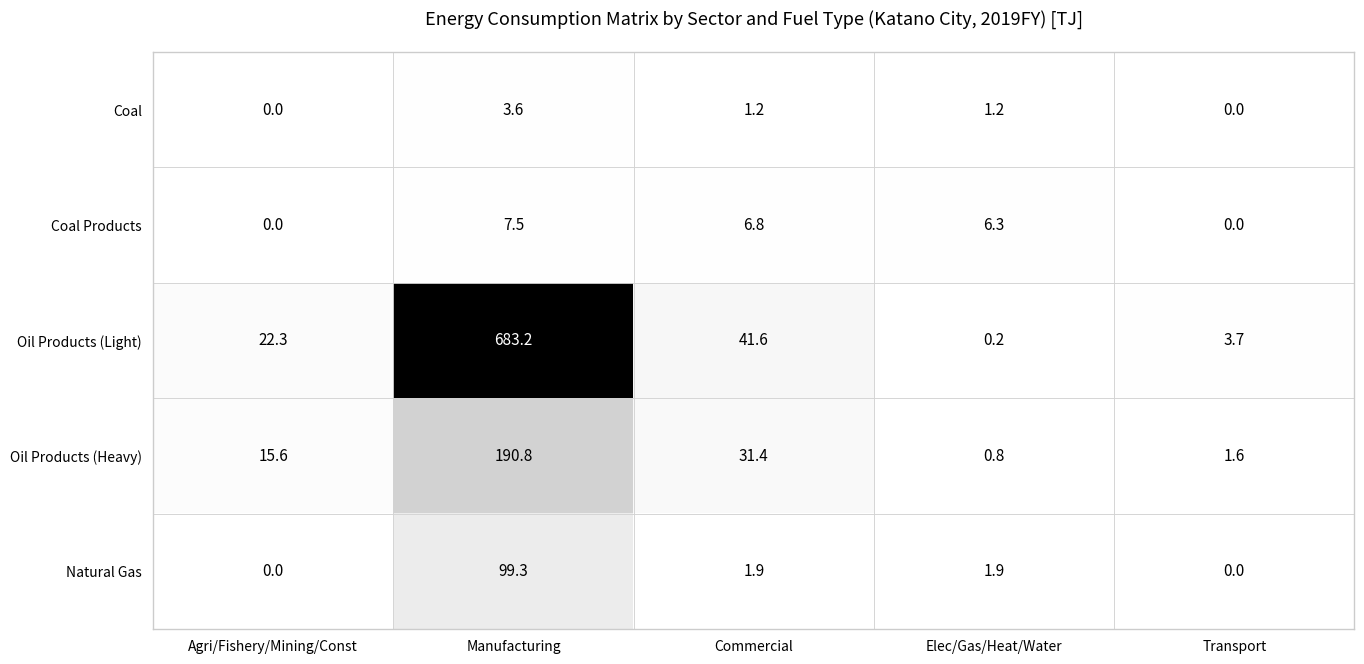

Is it true that Oil Products (Light) equals 0.2 at Elec/Gas/Heat/Water?

True